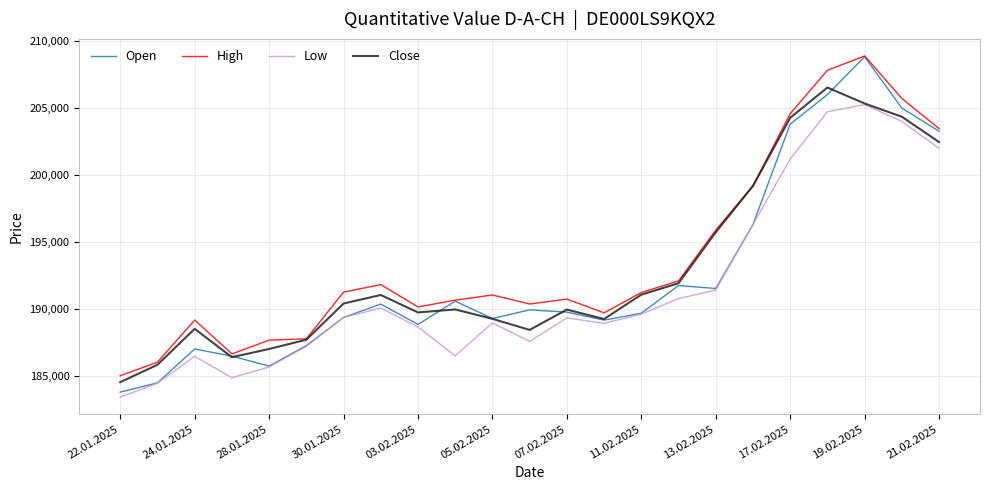

List the series in order of their overall mean, highest first.

High, Close, Open, Low